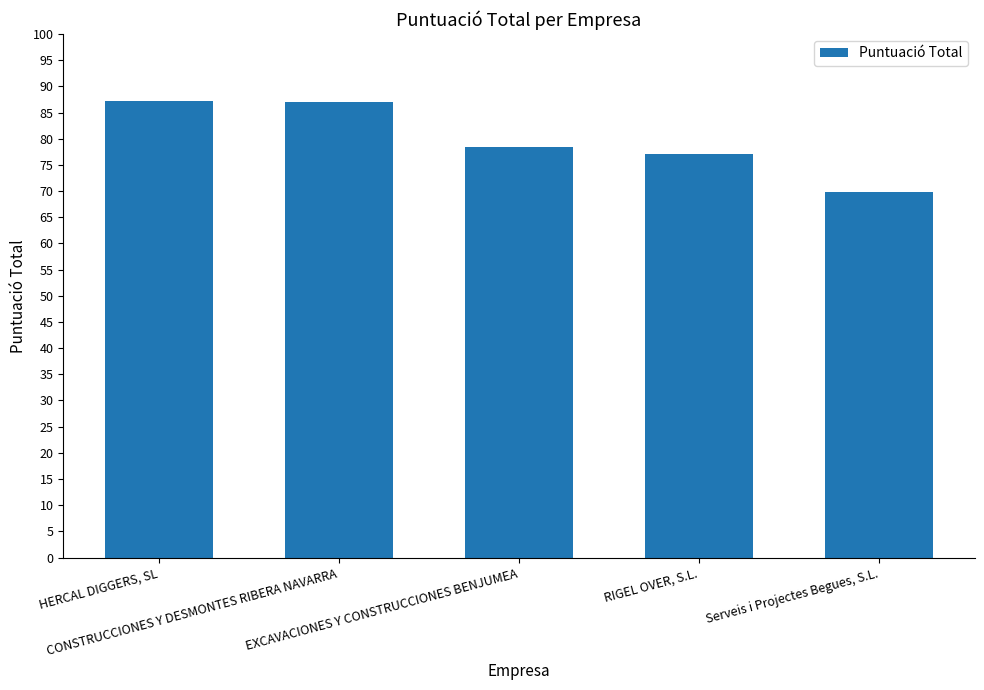

What is the ratio of the value at EXCAVACIONES Y CONSTRUCCIONES BENJUMEA to the value at RIGEL OVER, S.L.?

1.0